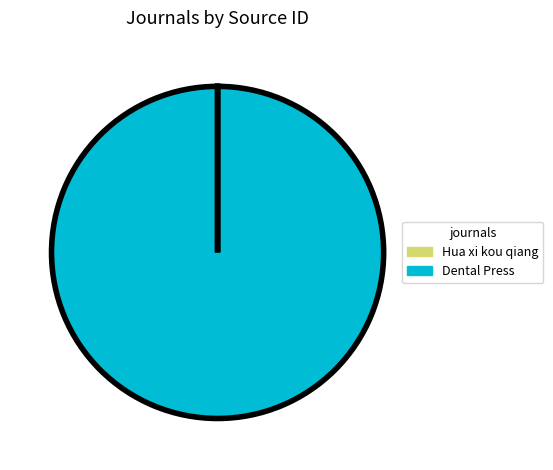

Is there any slice that represents more than half of the pie?

Yes